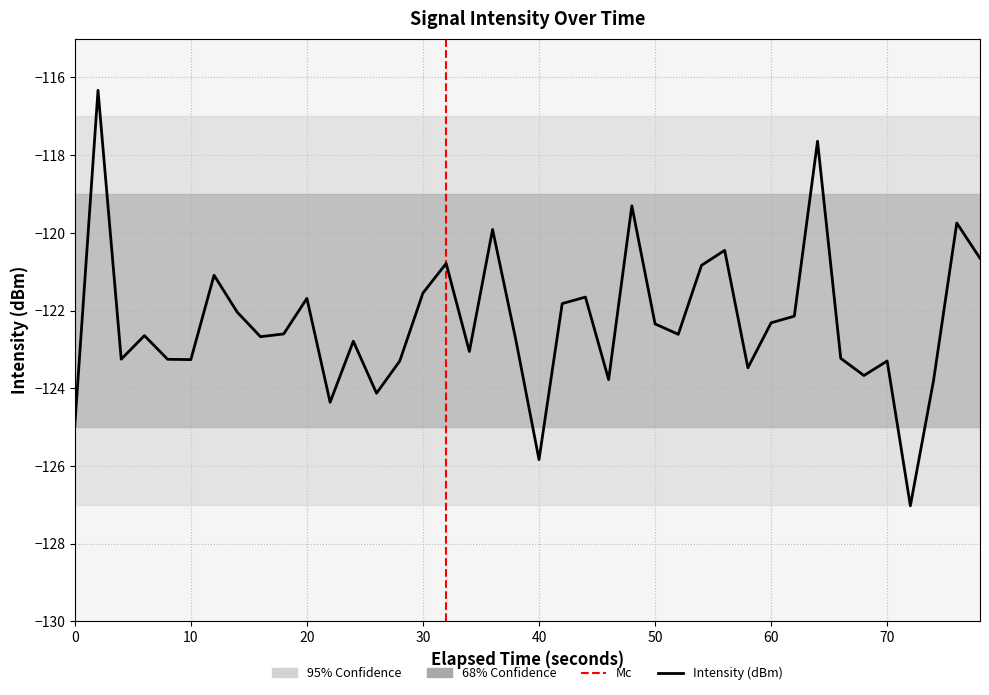

The value at 18 is -35.6. True or false?

False